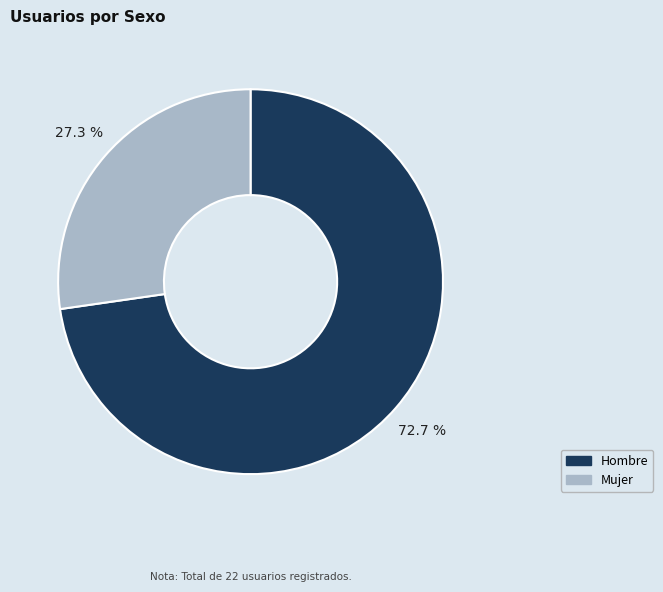

Which slice is the smallest?

Mujer